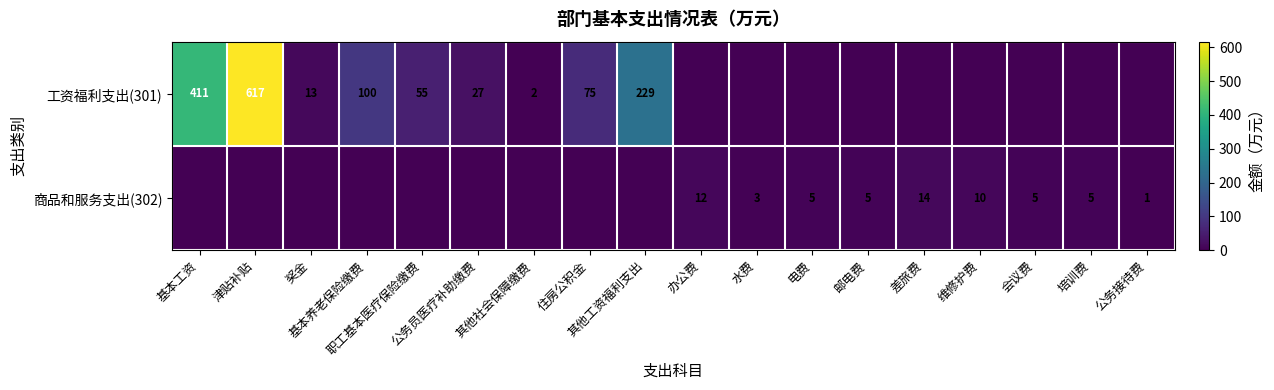

Is the value of 工资福利支出(301) at 基本养老保险缴费 greater than the value of 商品和服务支出(302) at 其他社会保障缴费?

Yes